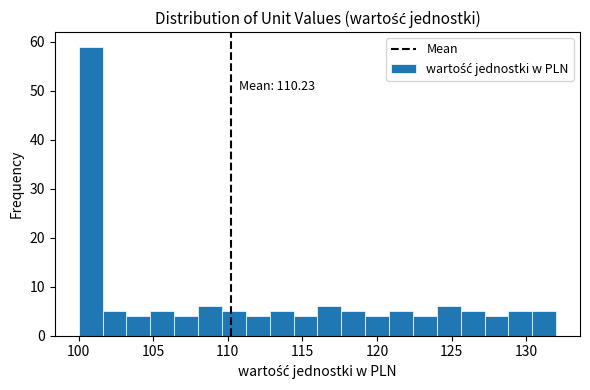

Around what value on the x-axis is the tallest bar? Give the approximate position of its centre, as read against the axis.

101.0